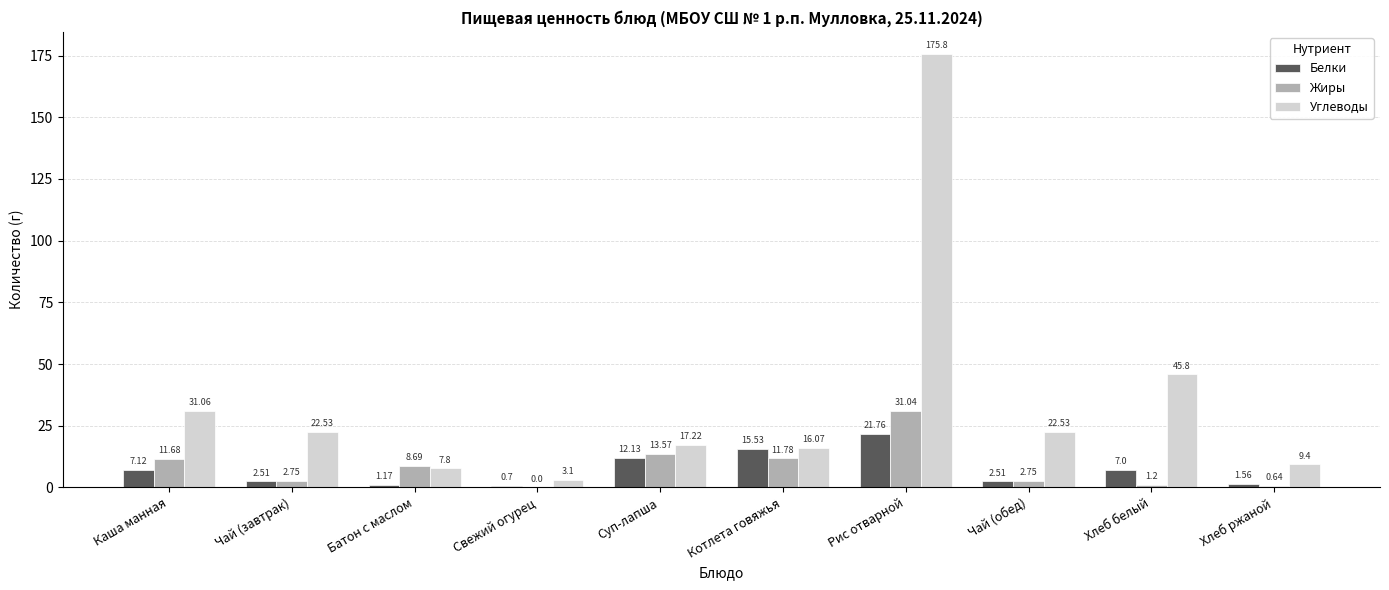

How many data points in Жиры are above 8?

5